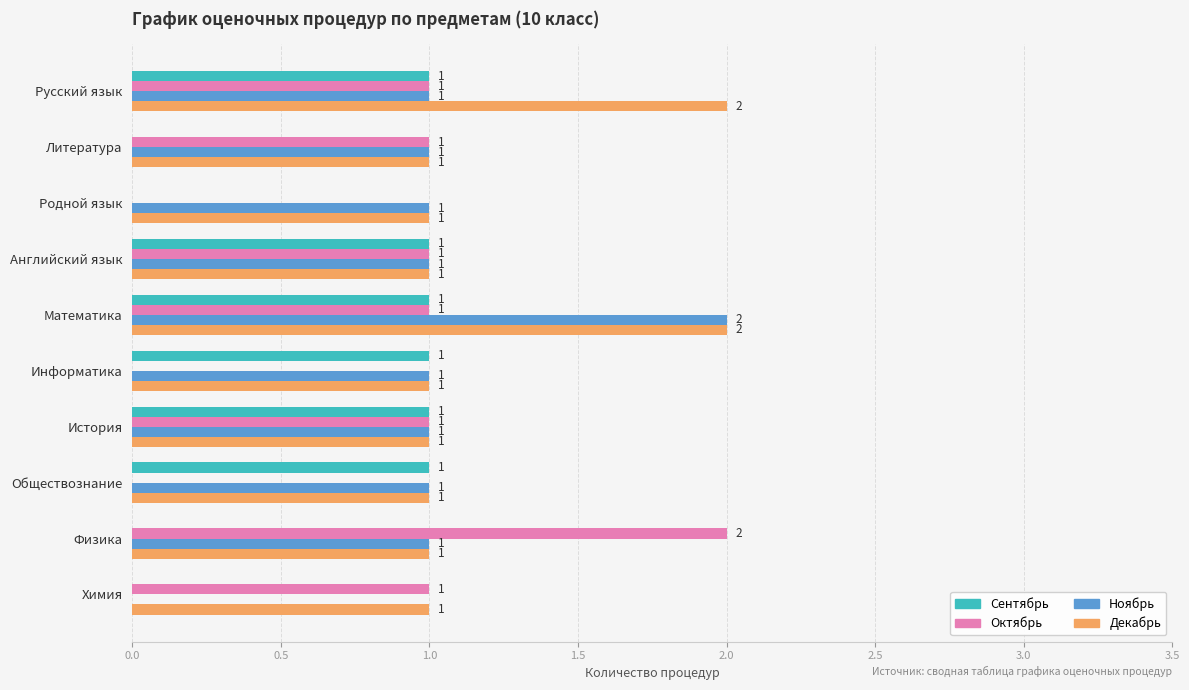

Which series has the largest total across all categories?

Декабрь